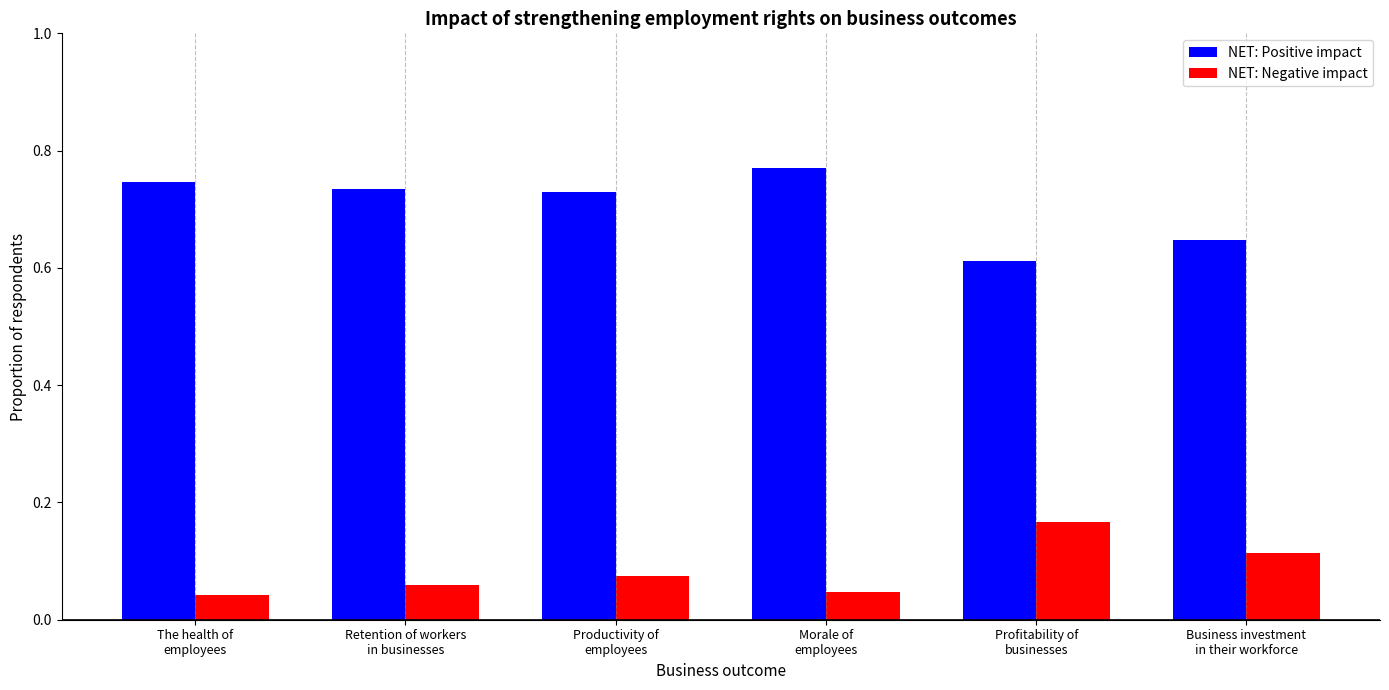

Which series has the widest spread of values?

NET: Positive impact